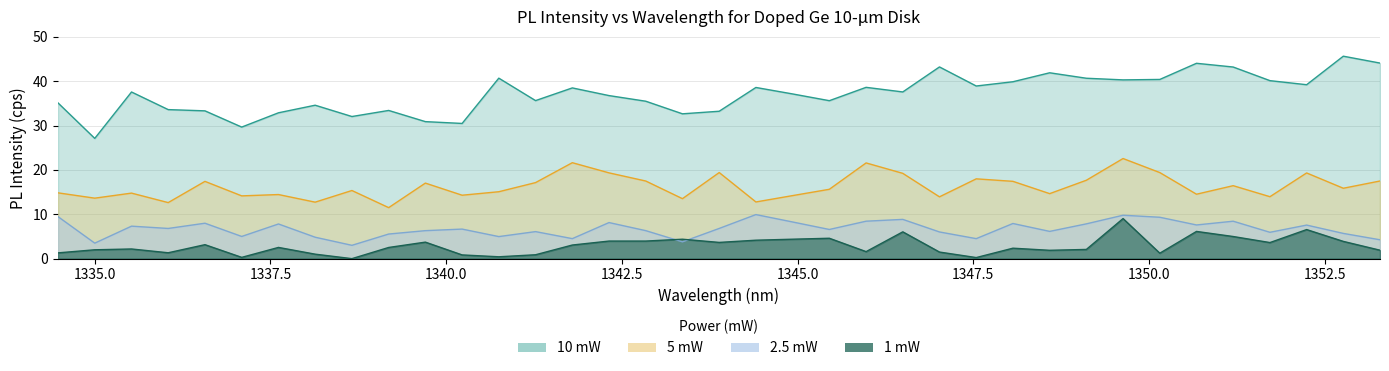

Which series has the largest total across all categories?

10 mW